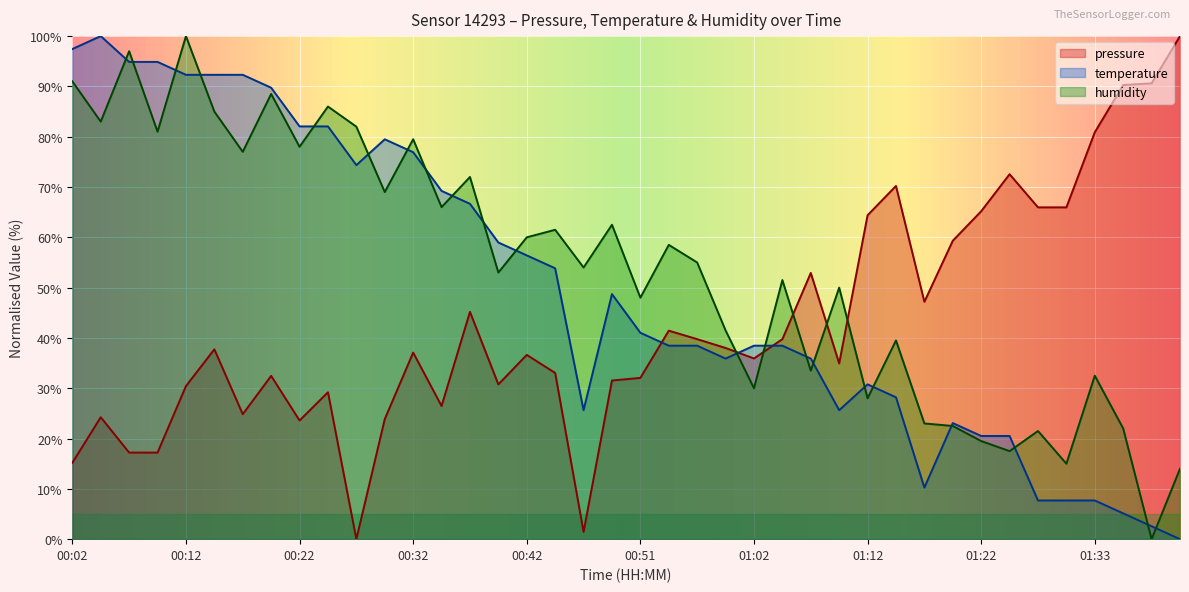

How many values in the temperature series exceed 41?

20